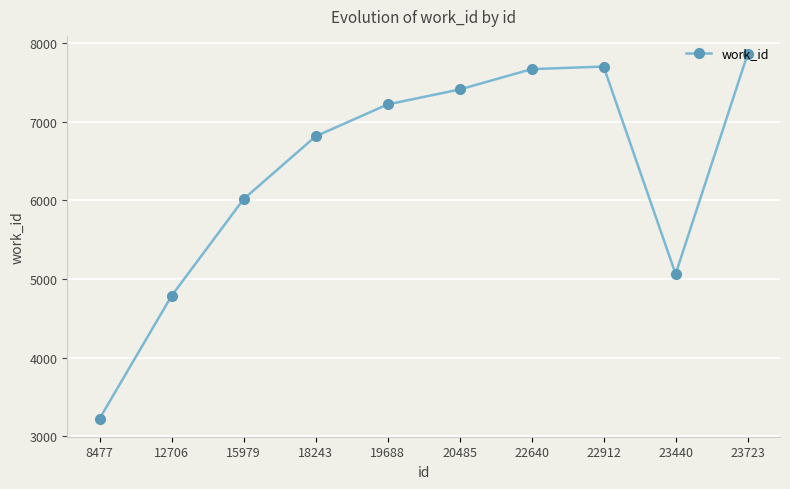

What is the value of the 1st point from the left?

3228